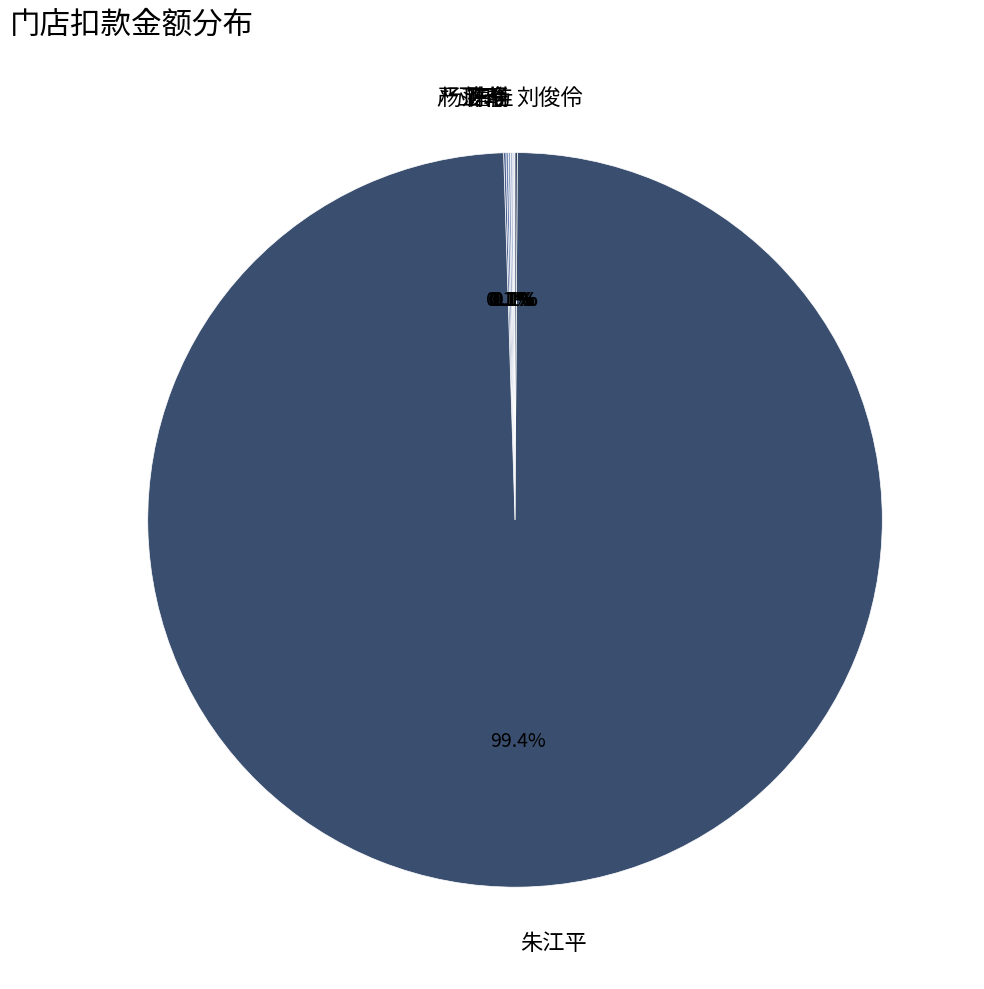

Which slice represents more than half of the pie?

朱江平